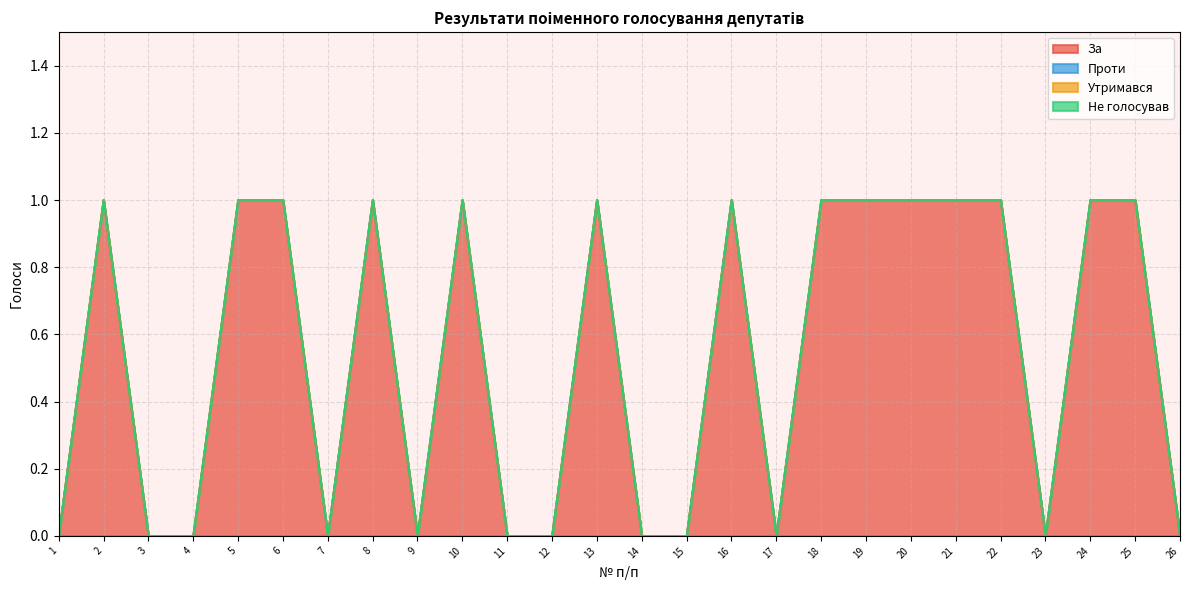

What are all the series names shown in the legend?

За, Проти, Утримався, Не голосував